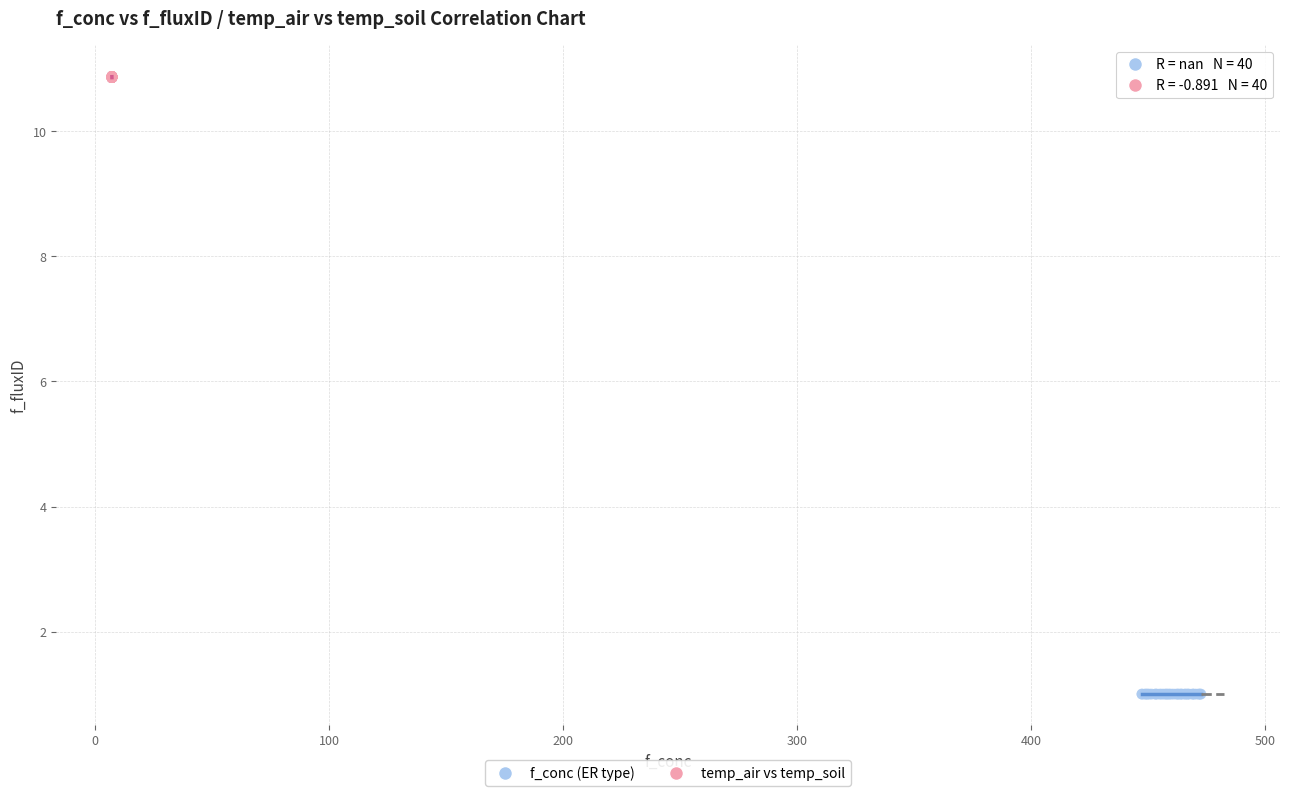

Which series reaches the maximum Y coordinate?

temp_air vs temp_soil